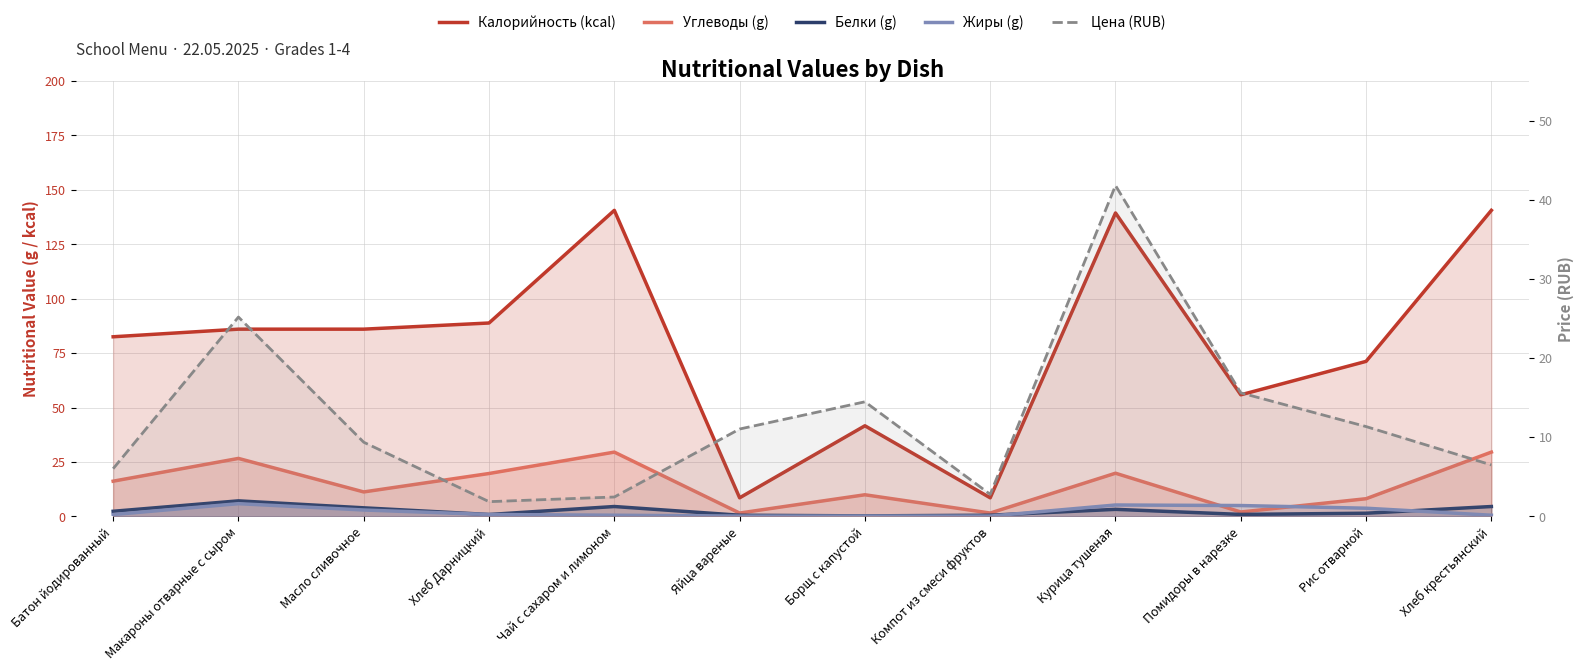

At which category is the sum across all series the highest?

Курица тушеная